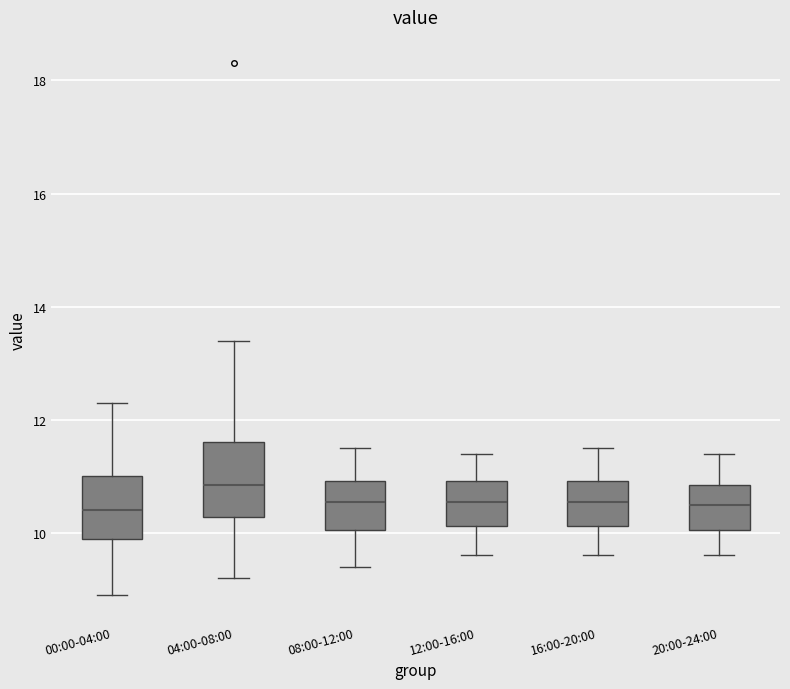

Which box is the tallest, from its lower edge to its upper edge?

04:00-08:00